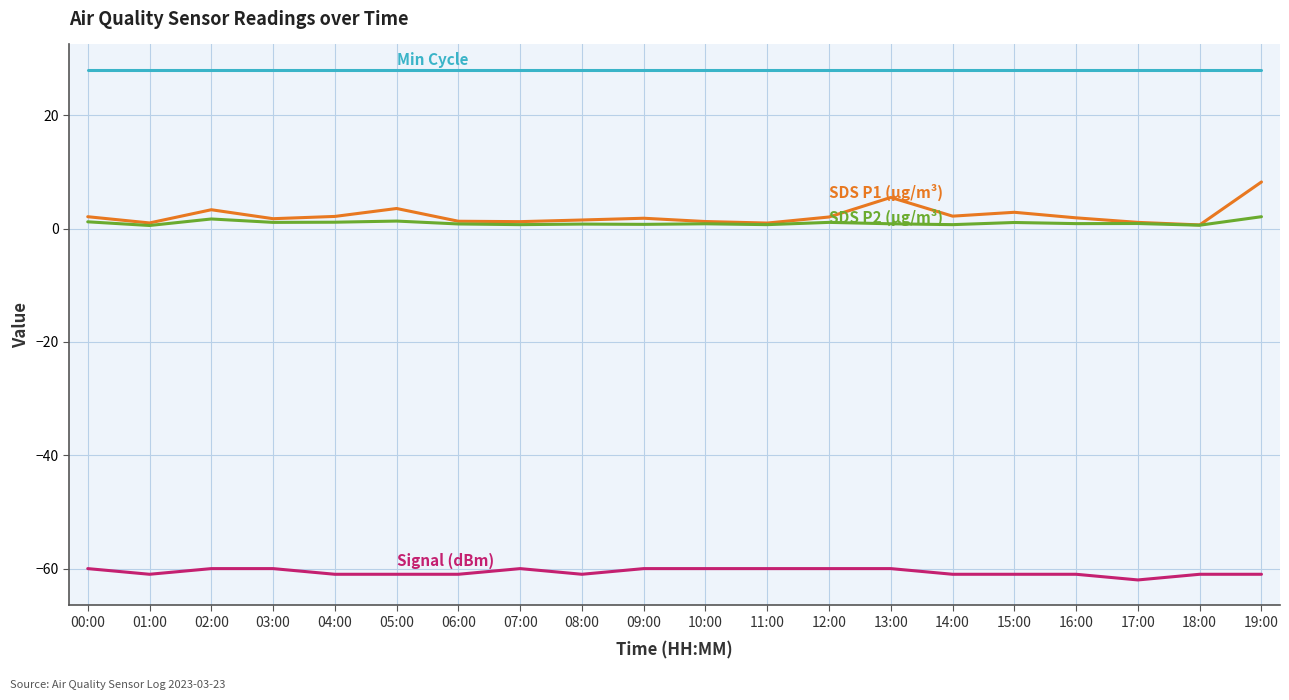

What is the smallest value displayed?

-62.0